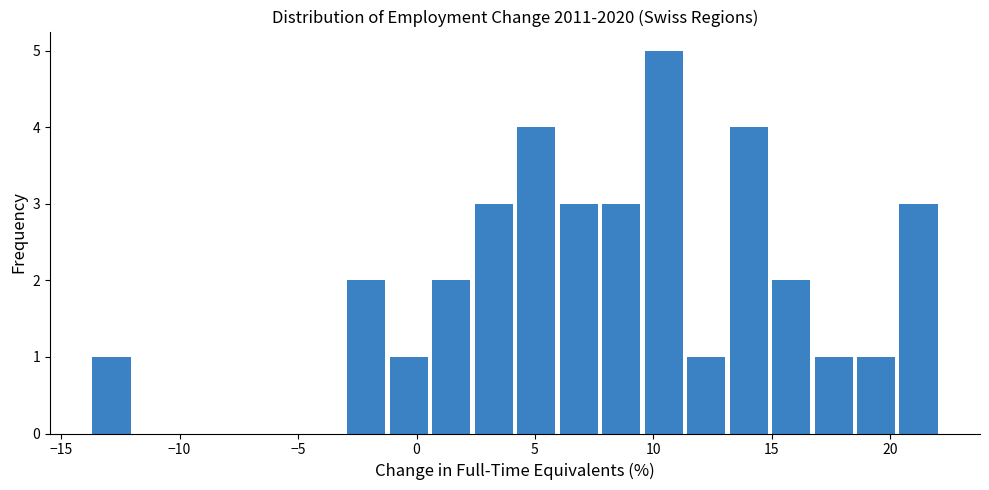

Read against the x-axis, roughly where is the centre of the tallest bar?

10.5